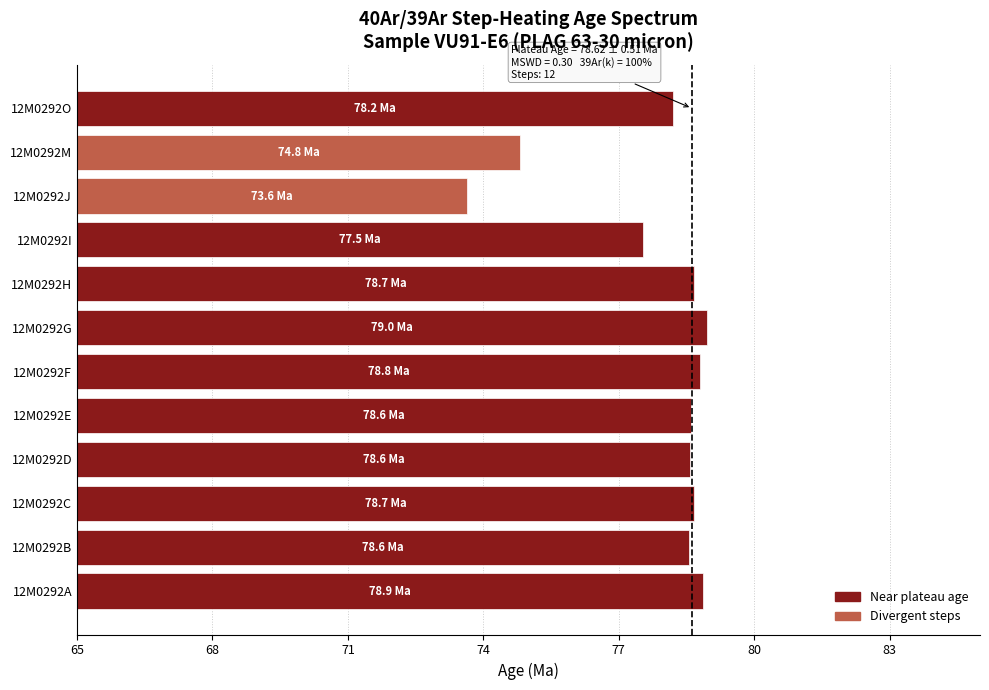

The value at 12M0292D is 8.0. True or false?

False